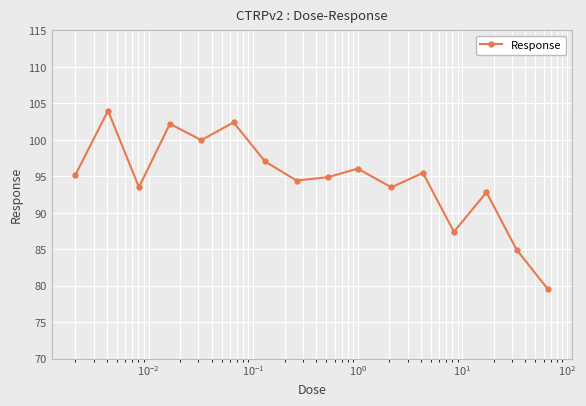

How many series are shown in this chart?

1